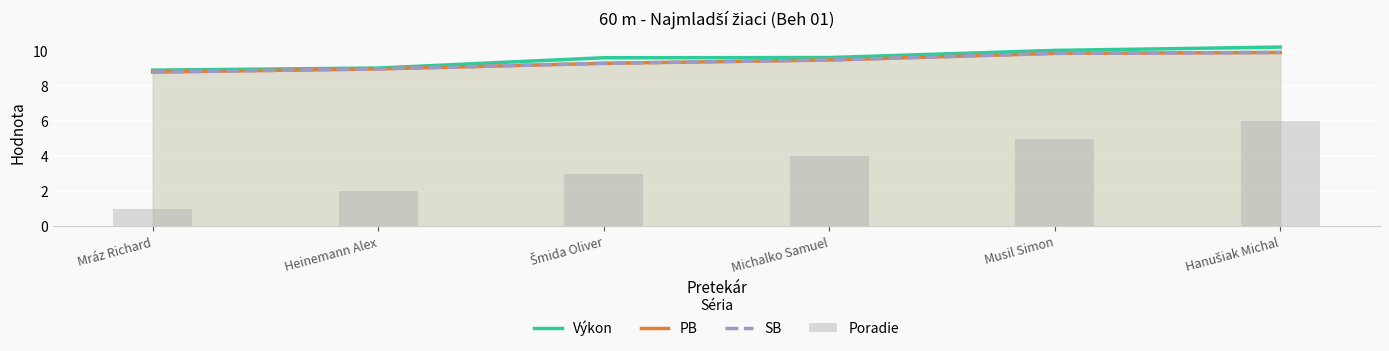

What is the label of the 1st bar from the left?

Mráz Richard